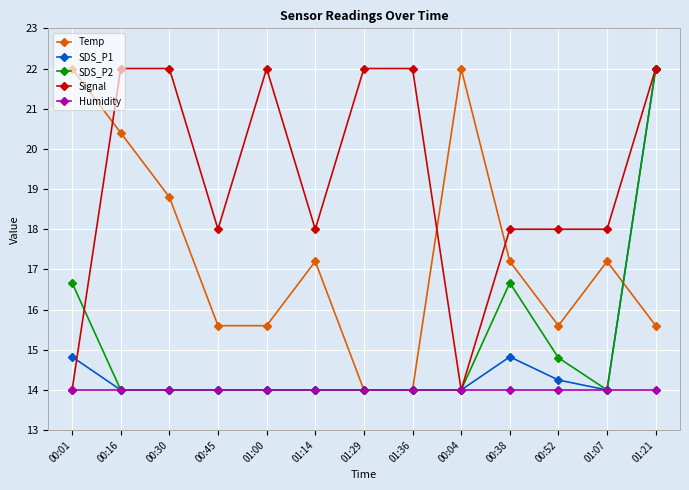

What is the difference between the maximum and minimum values in the SDS_P1 series?

8.0